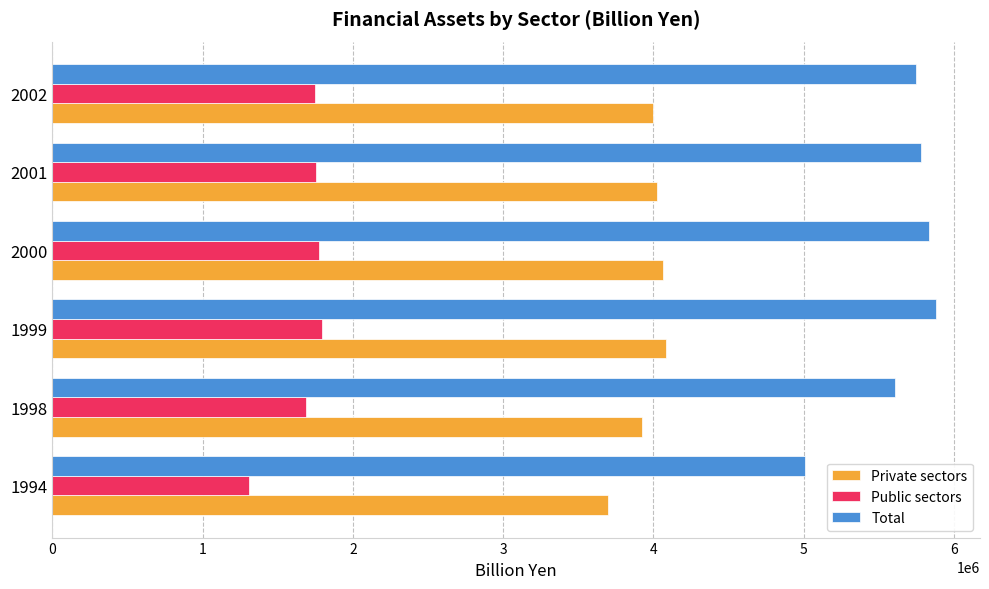

Which series has the widest spread of values?

Total